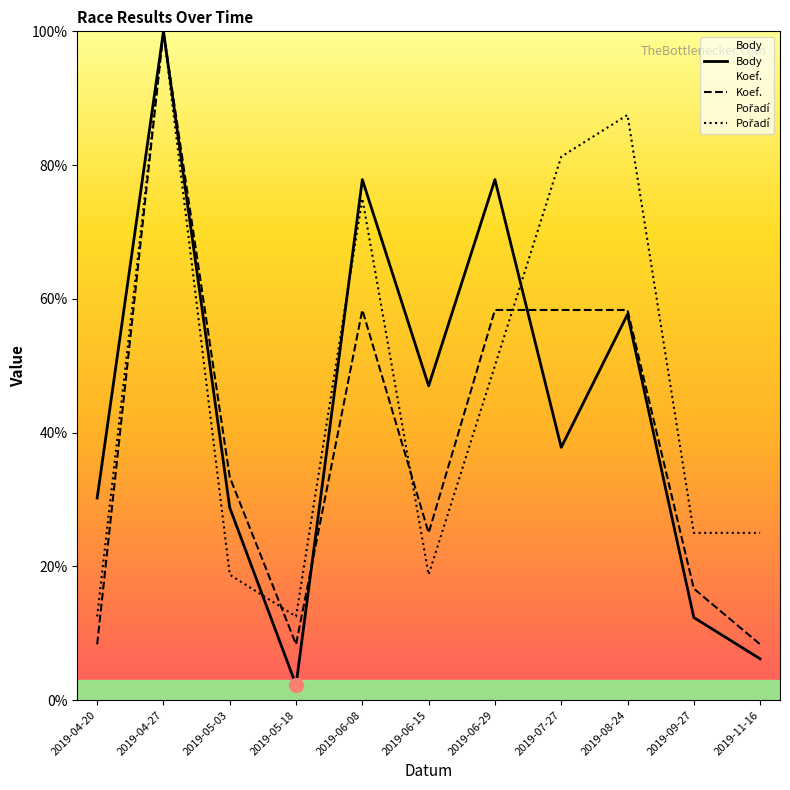

Which series has the largest total across all categories?

Pořadí